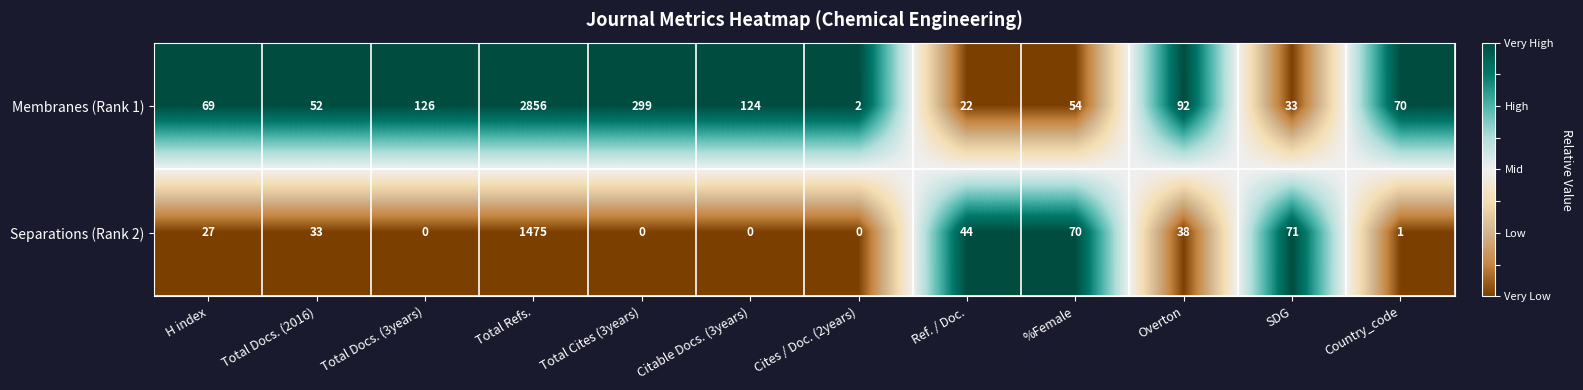

What is the difference between the Separations (Rank 2) values at SDG and Total Refs.?

1404